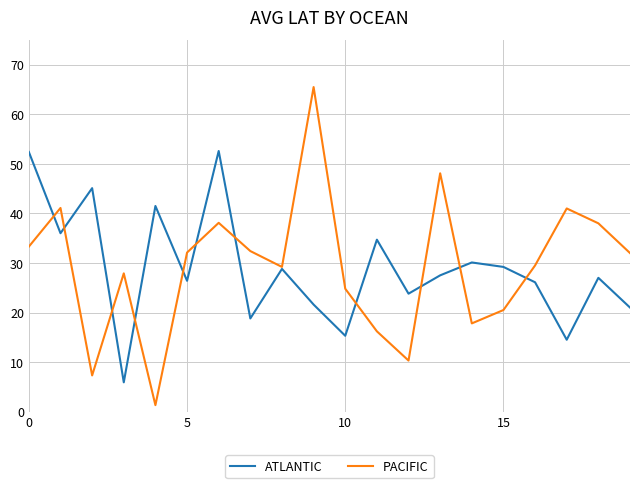

What is the difference between the maximum and second lowest values in the ATLANTIC series?

38.1